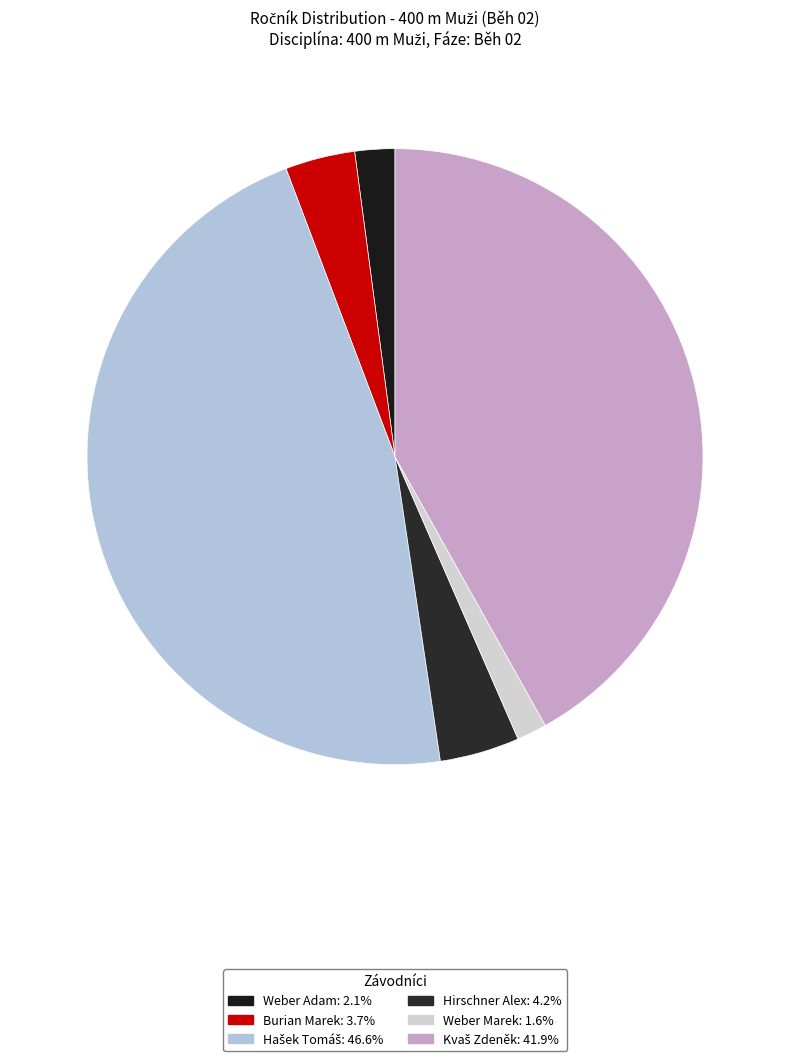

To the nearest percent, what is the average slice percentage?

17%